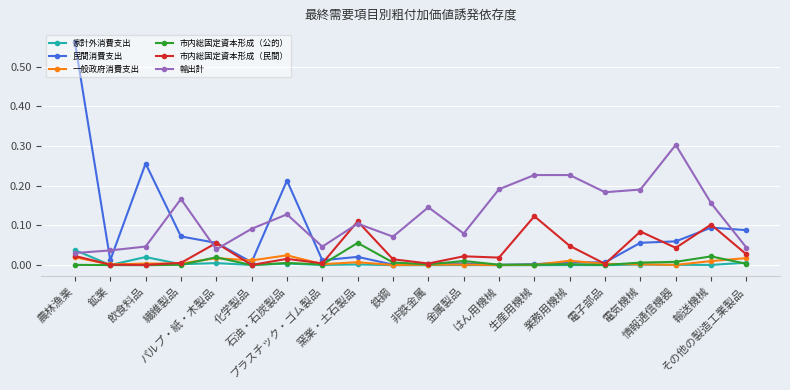

Which series has the largest range (max minus min)?

民間消費支出